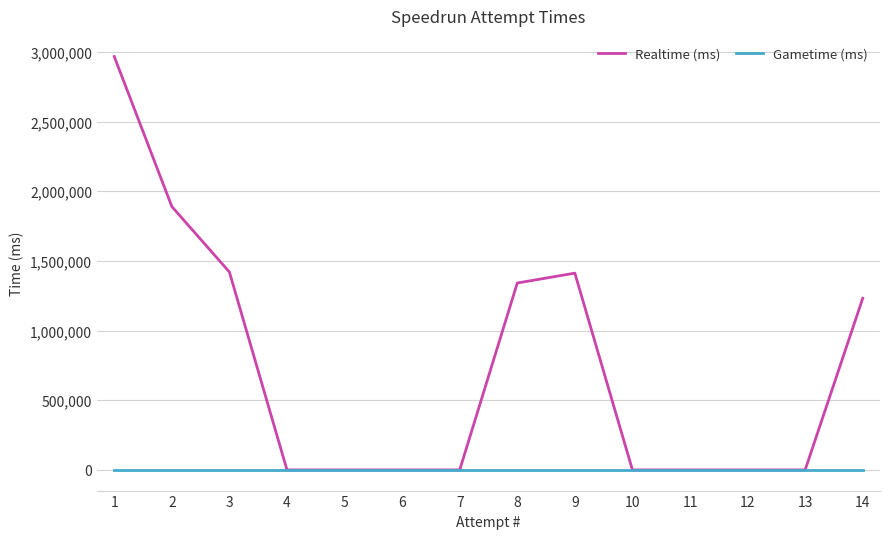

Between 3 and 14, which series saw the biggest shift?

Realtime (ms)